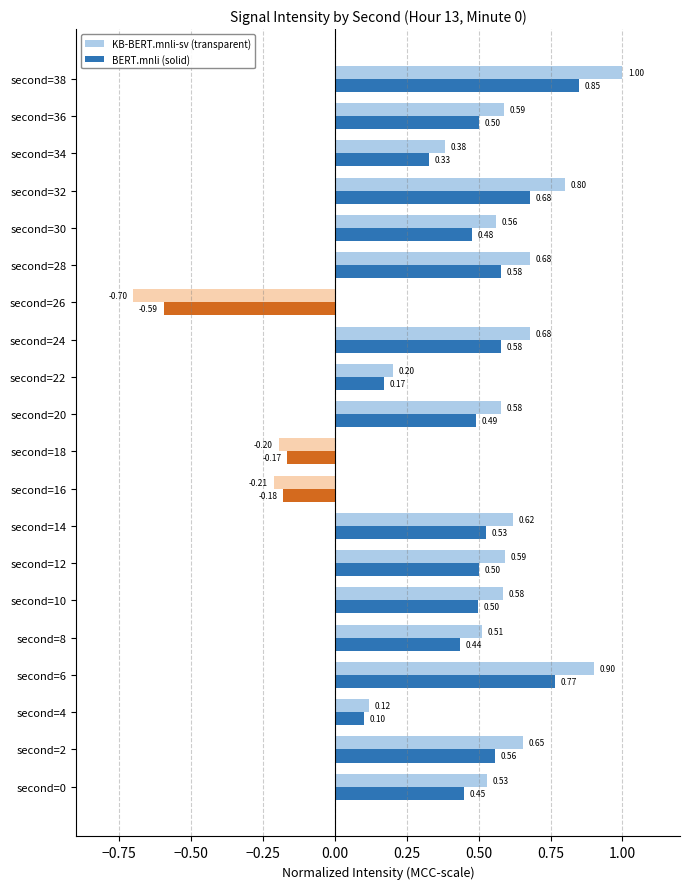

Which series has the largest range (max minus min)?

KB-BERT.mnli-sv (transparent)